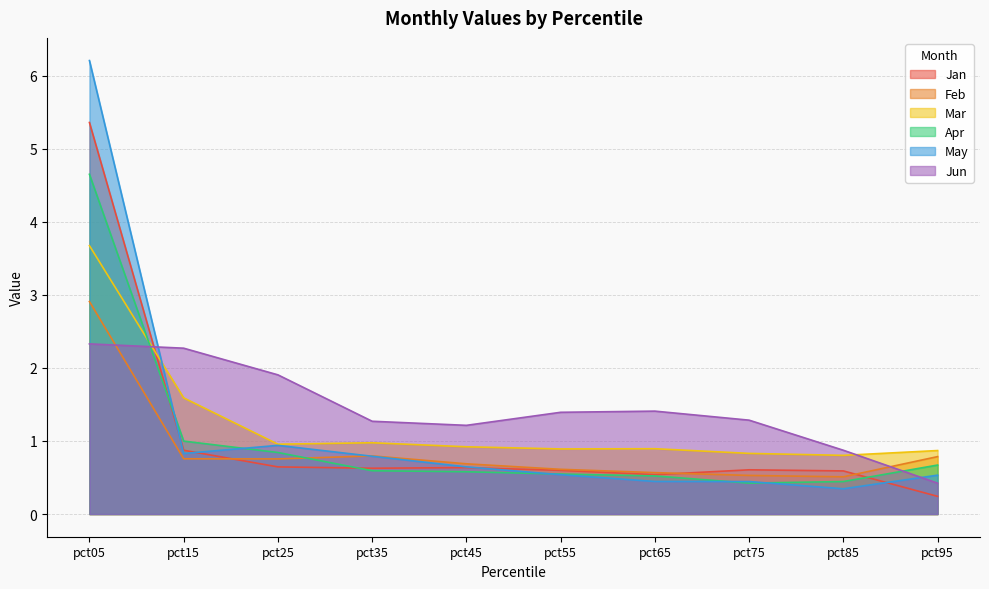

What is the sum of all Jan values?

10.7